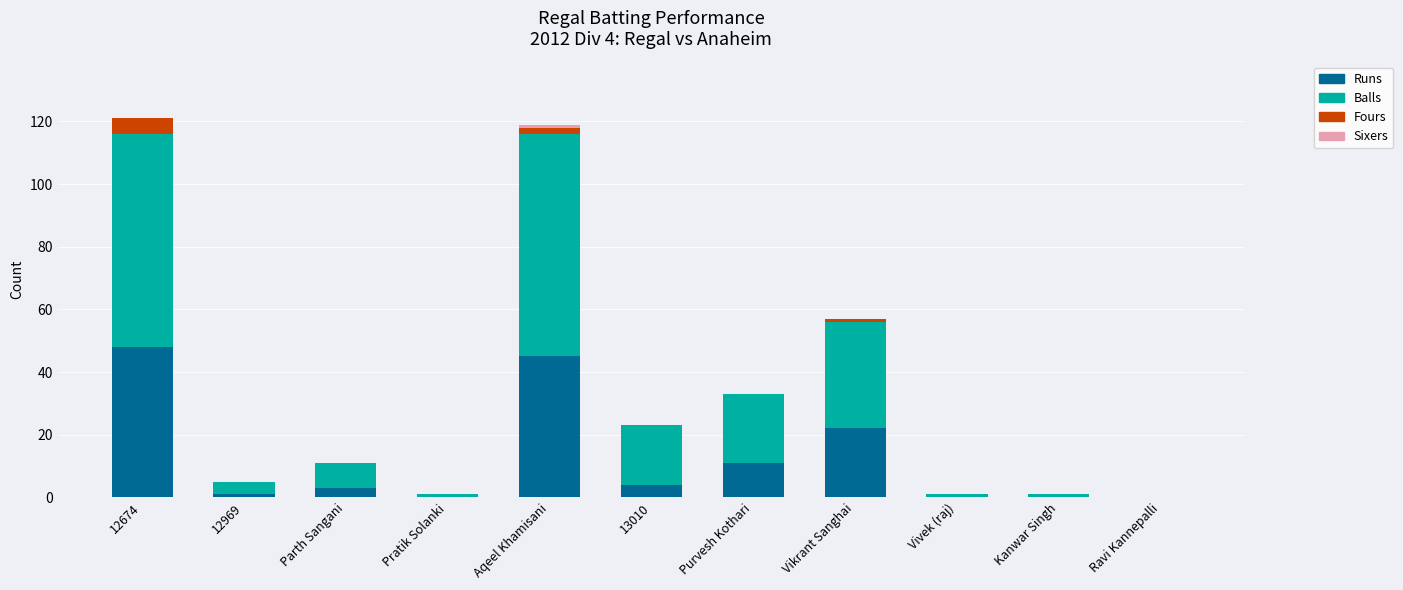

Are the bars horizontal?

No